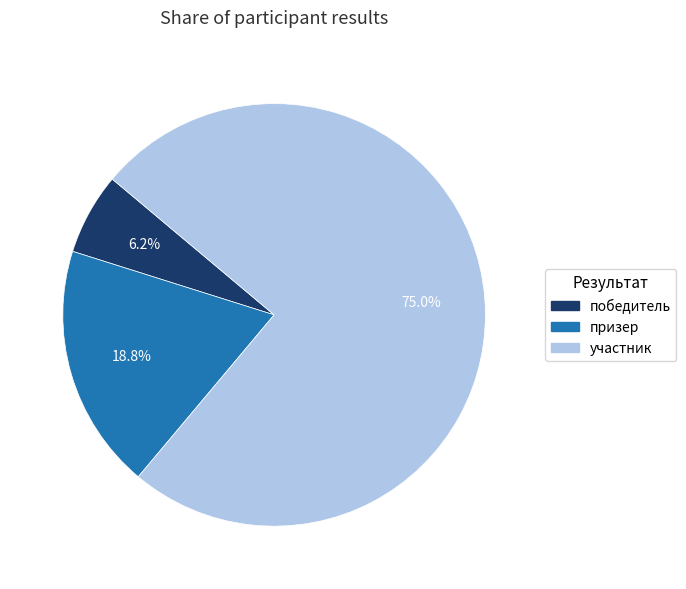

To the nearest percent, what percentage of the pie is победитель?

6%